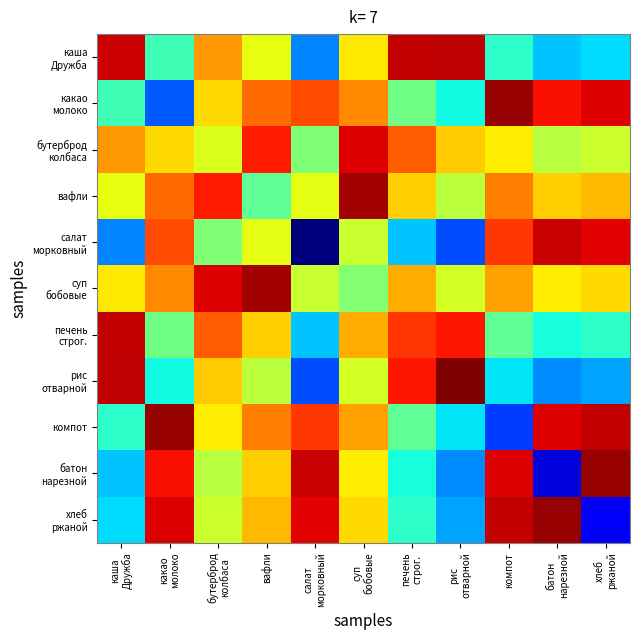

What is the maximum value shown in the chart?

1.0